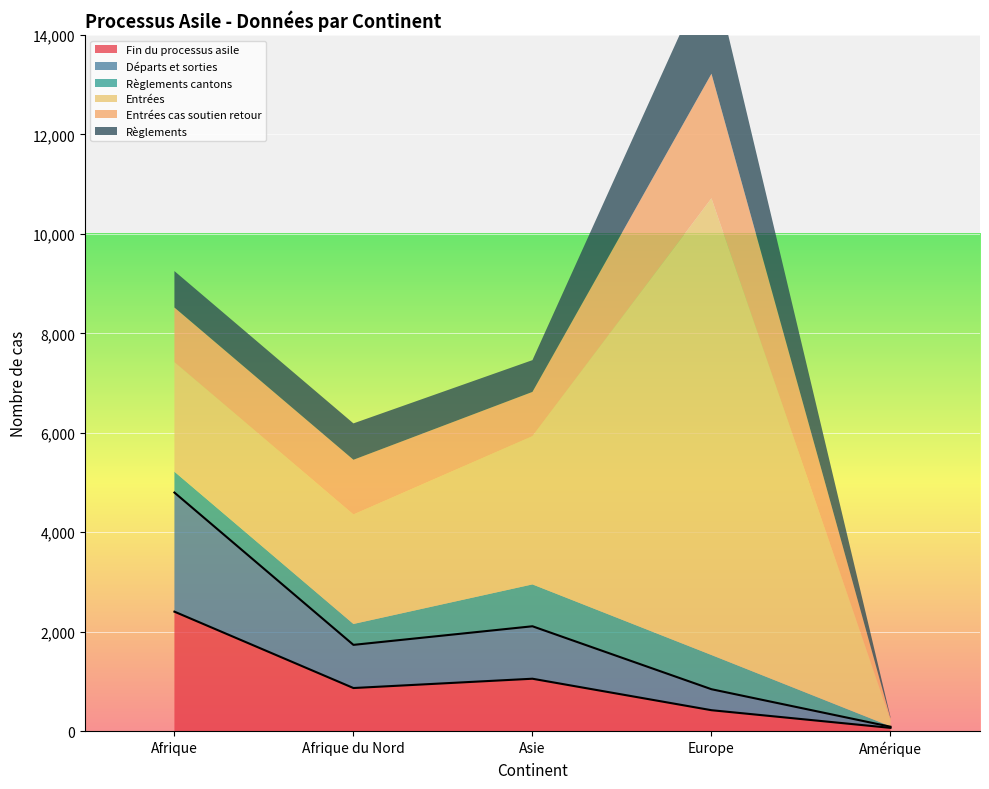

The value of Fin du processus asile at Asie is 1055. True or false?

True